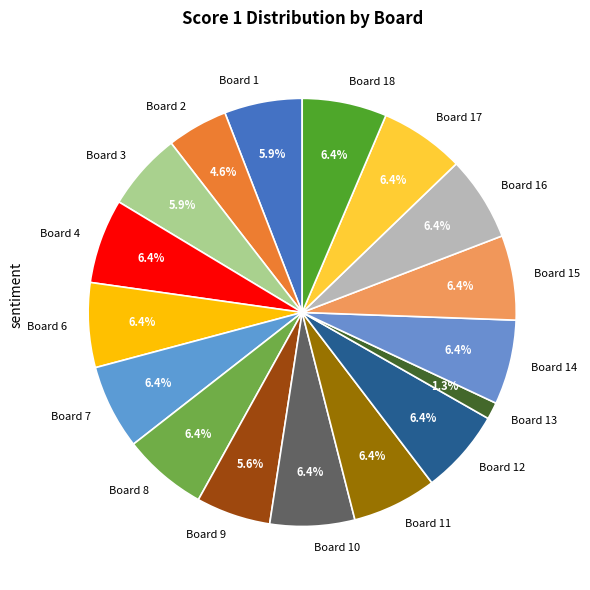

Does Board 7 account for over 50% of the chart?

No